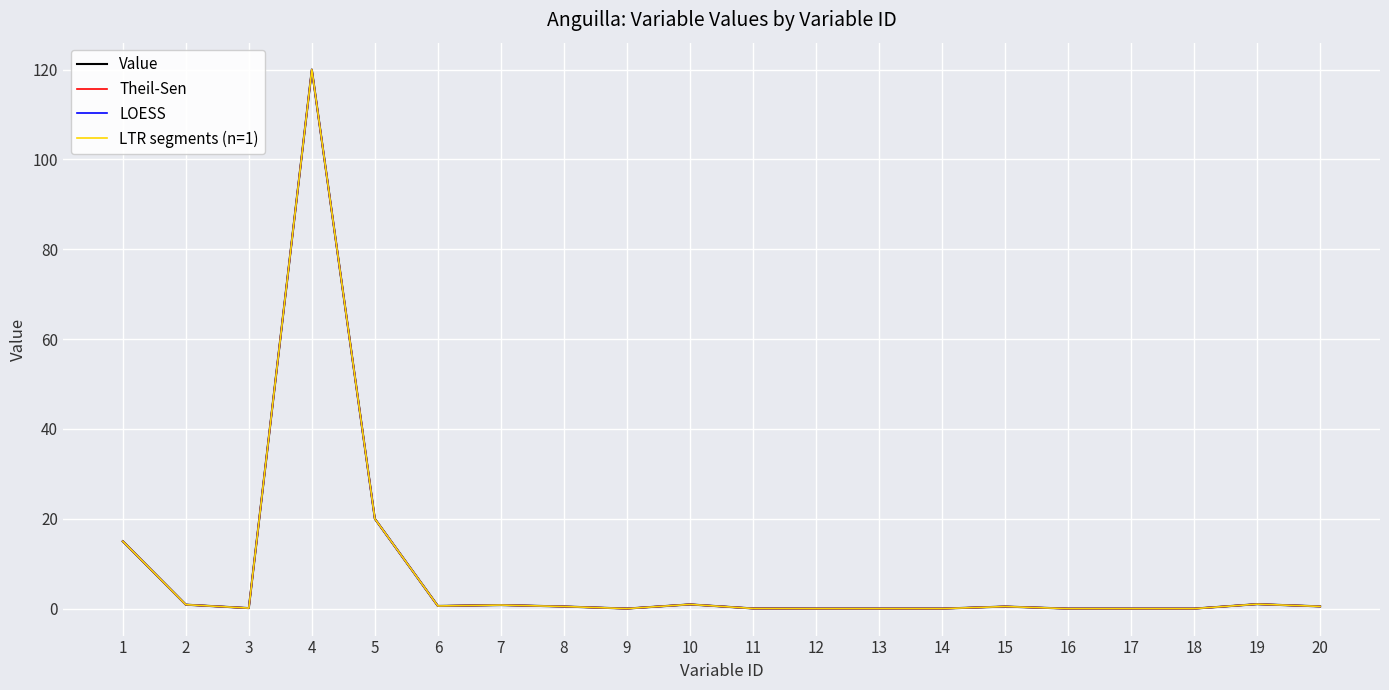

Which category has the lowest value across all series?

17